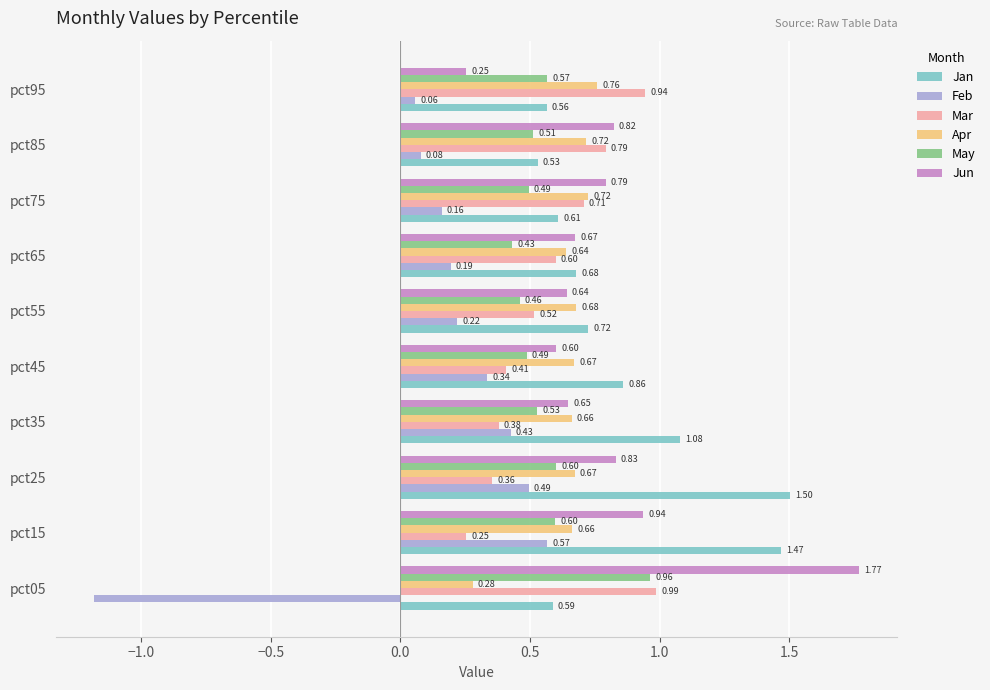

What is the average value of the Mar series?

0.6